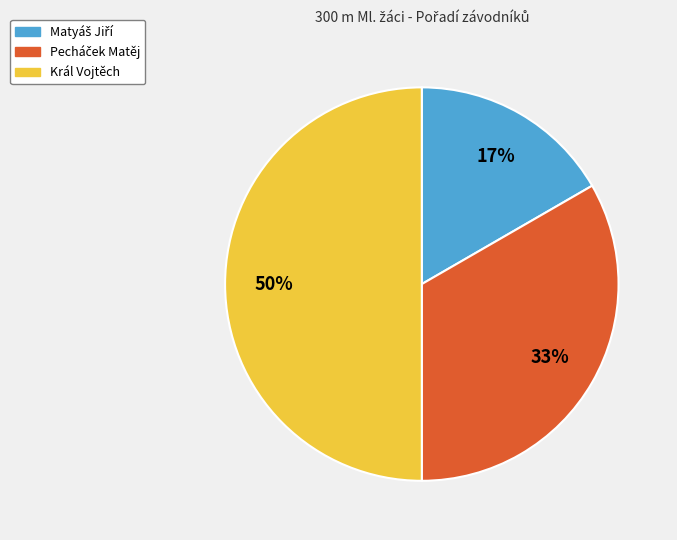

Which slice is the largest?

Král Vojtěch